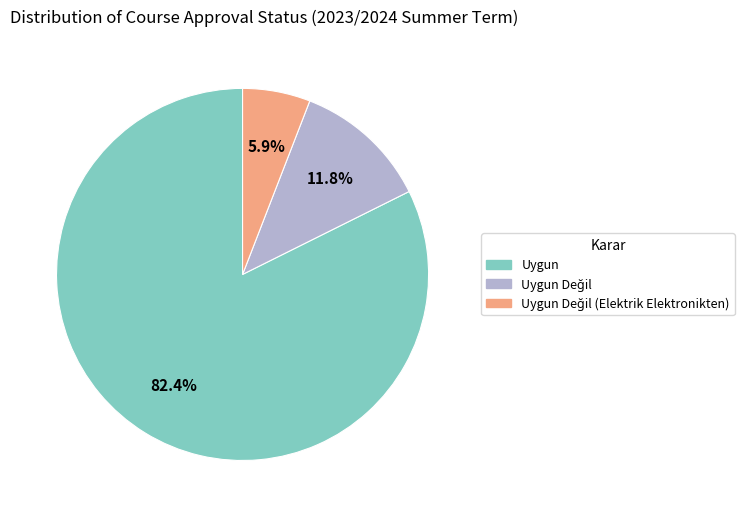

Does any single category account for the majority?

Yes